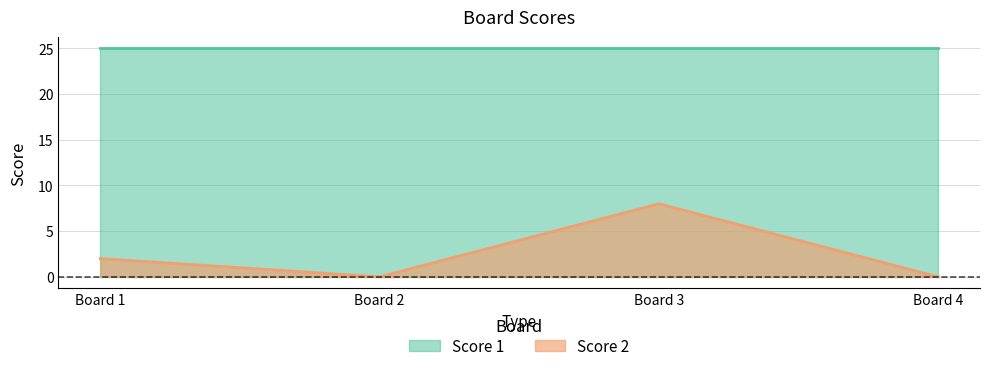

Which series has the largest range (max minus min)?

Score 2